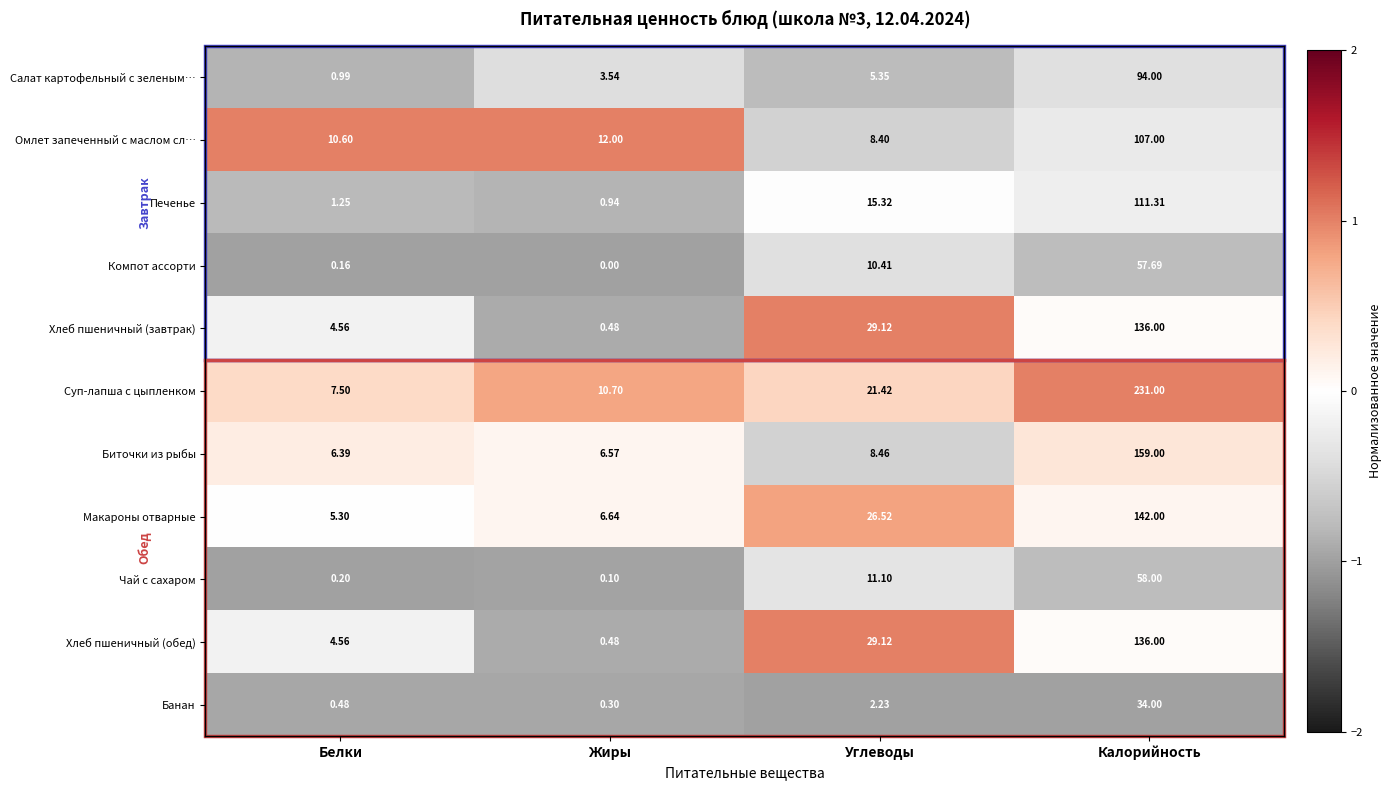

Rank the categories by Хлеб пшеничный (завтрак) value from highest to lowest.

Калорийность, Углеводы, Белки, Жиры